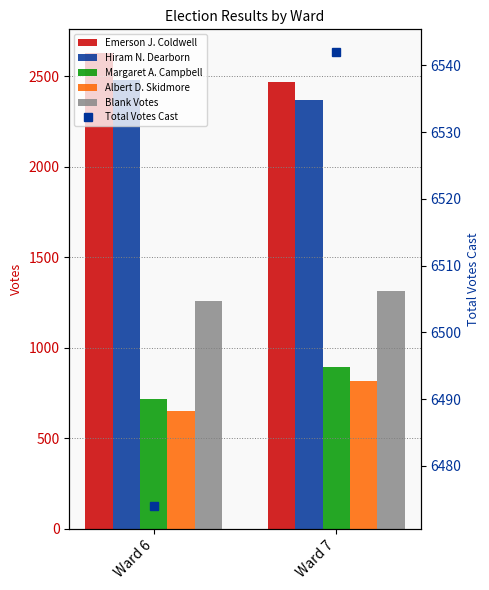

What is the difference between the Albert D. Skidmore values at Ward 6 and Ward 7?

168